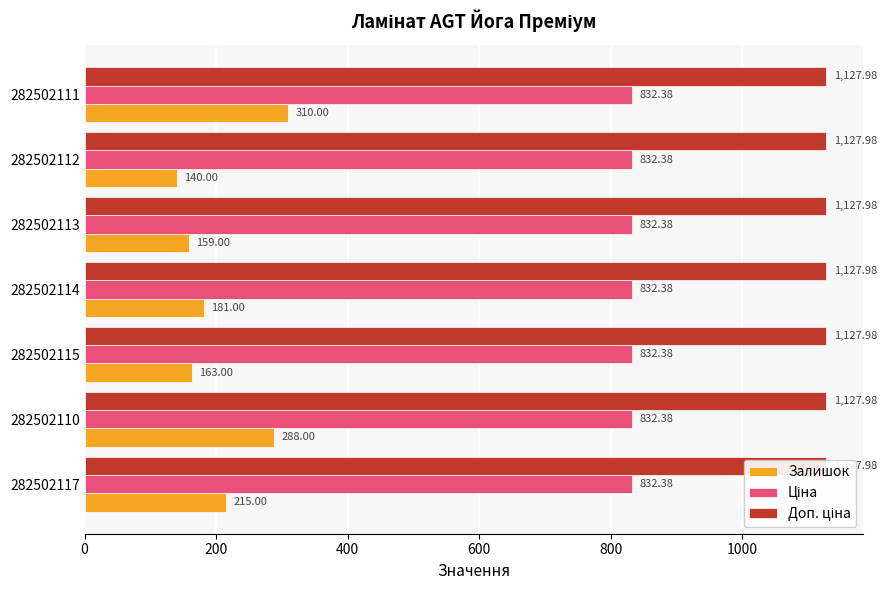

How many bars are there in each group?

3